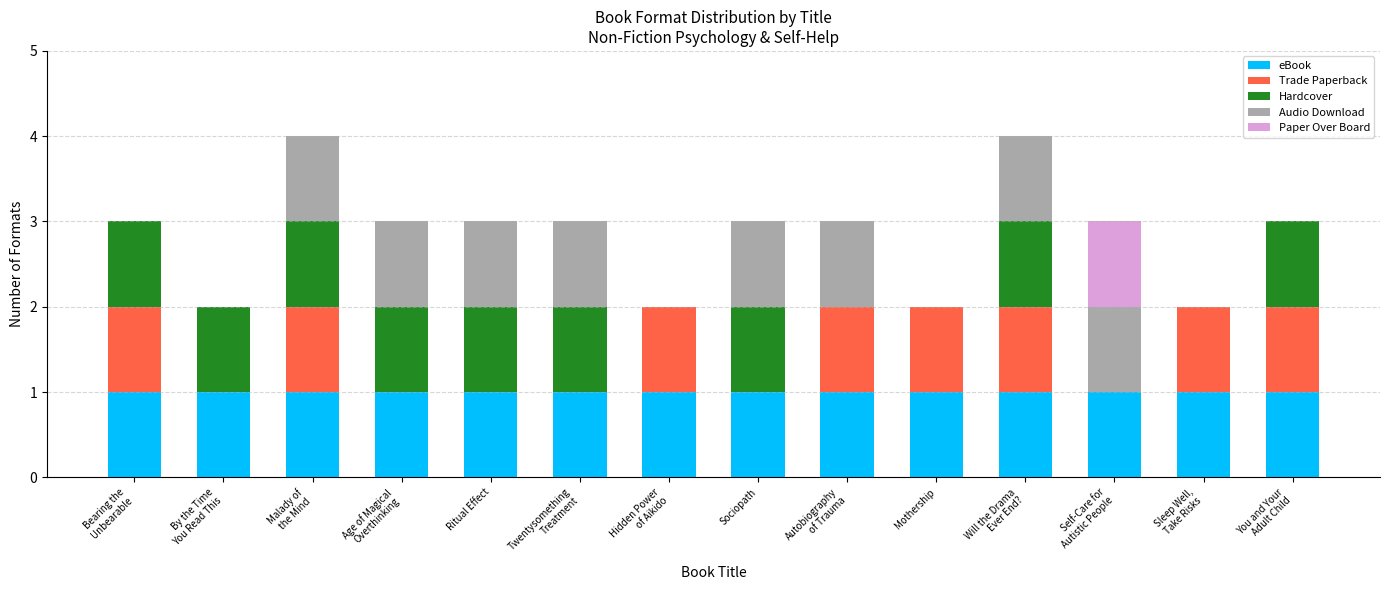

Is it true that eBook equals 1 at Sociopath?

True